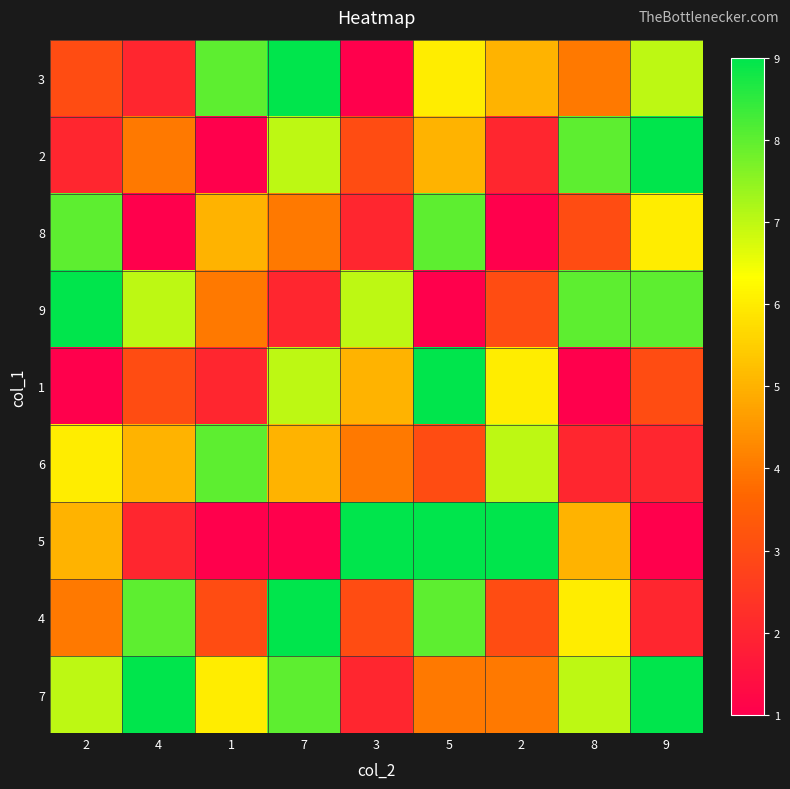

Reading left to right, extract all data points from this chart.

3: 2=3	4=2	1=8	7=9	3=1	5=6	2=5	8=4	9=7
2: 2=2	4=4	1=1	7=7	3=3	5=5	2=2	8=8	9=9
8: 2=8	4=1	1=5	7=4	3=2	5=8	2=1	8=3	9=6
9: 2=9	4=7	1=4	7=2	3=7	5=1	2=3	8=8	9=8
1: 2=1	4=3	1=2	7=7	3=5	5=9	2=6	8=1	9=3
6: 2=6	4=5	1=8	7=5	3=4	5=3	2=7	8=2	9=2
5: 2=5	4=2	1=1	7=1	3=9	5=9	2=9	8=5	9=1
4: 2=4	4=8	1=3	7=9	3=3	5=8	2=3	8=6	9=2
7: 2=7	4=9	1=6	7=8	3=2	5=4	2=4	8=7	9=9